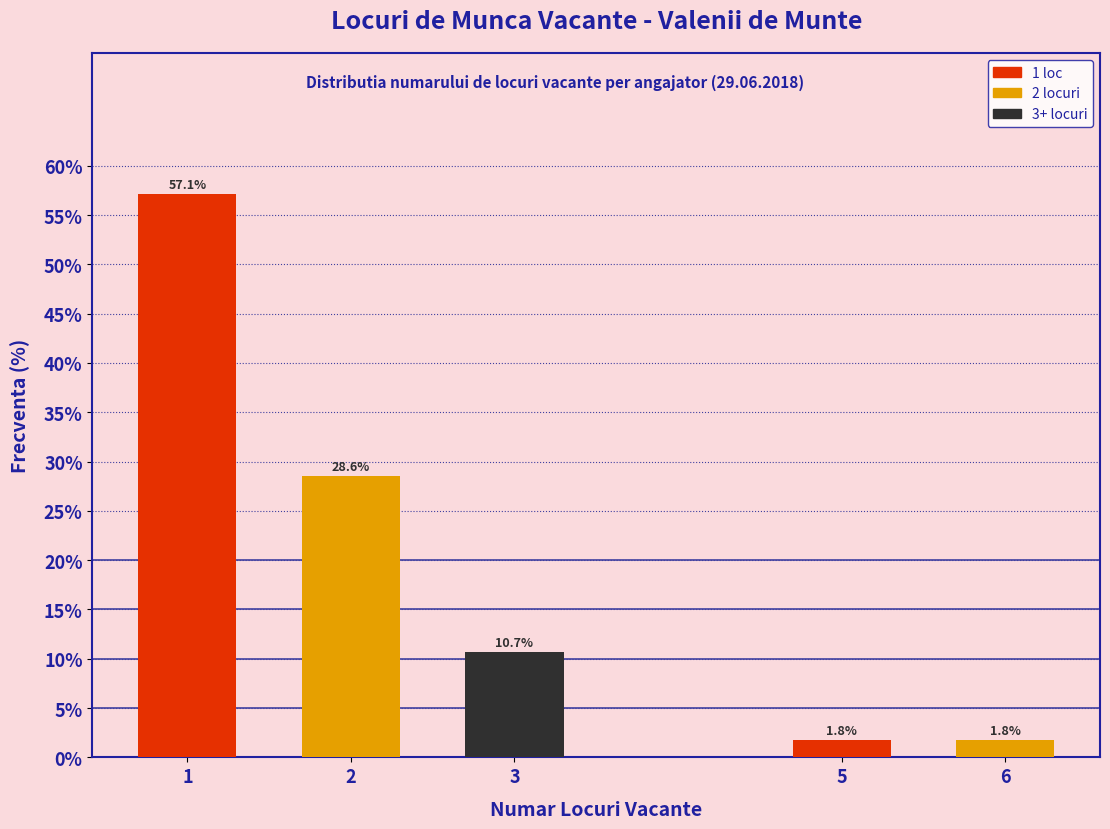

Reading left to right, what are all the values shown in this chart?

1=57.1	2=28.6	3=10.7	5=1.8	6=1.8